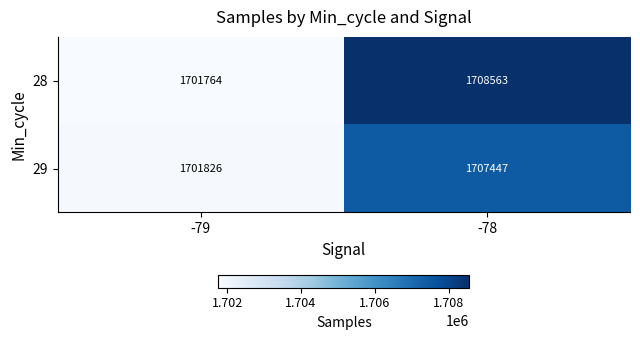

List the series in order of their peak value, lowest first.

29, 28